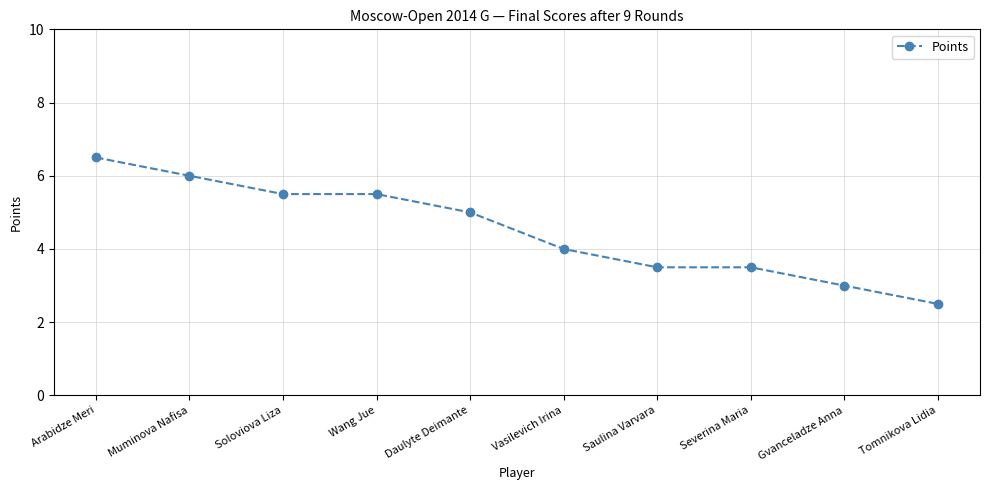

What is the difference between the second highest and second lowest values?

3.0